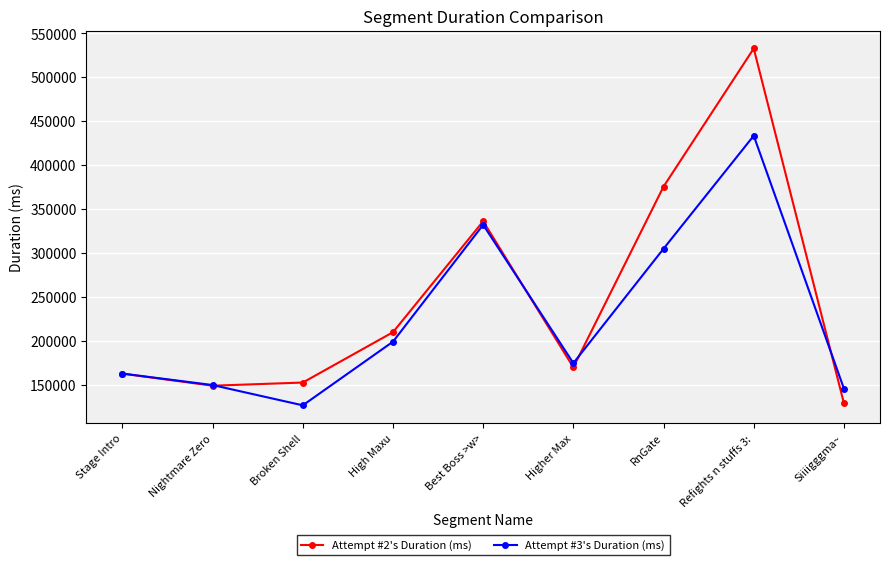

Reading left to right, what are all the values shown in this chart?

Attempt #2's Duration (ms): 162415	148683	152277	209617	335950	169557	375453	532722	128729
Attempt #3's Duration (ms): 162492	149421	126329	198822	331947	174350	304708	433387	145377